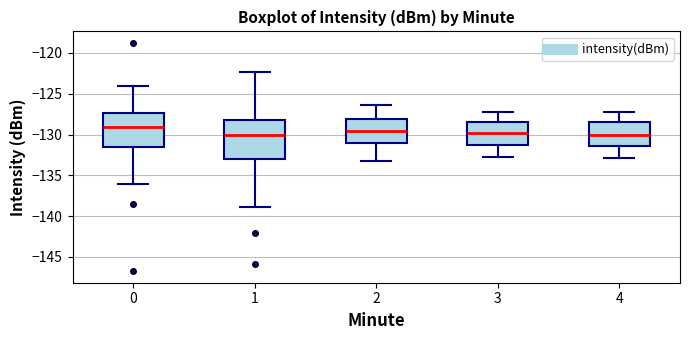

Where does the upper whisker of the box at x = 0 end on the y-axis? The values are not printed on the chart, so give them approximately, as read against the axis.

-124.0